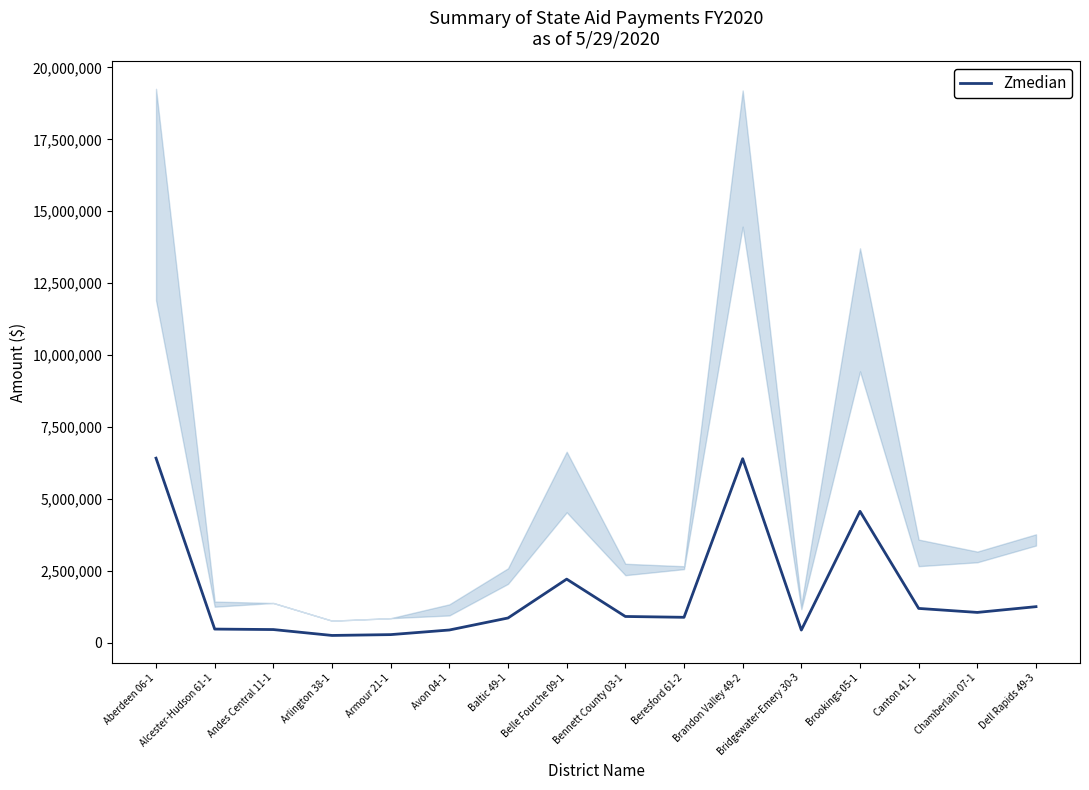

True or false: the data shows 863428.3 at Baltic 49-1.

True